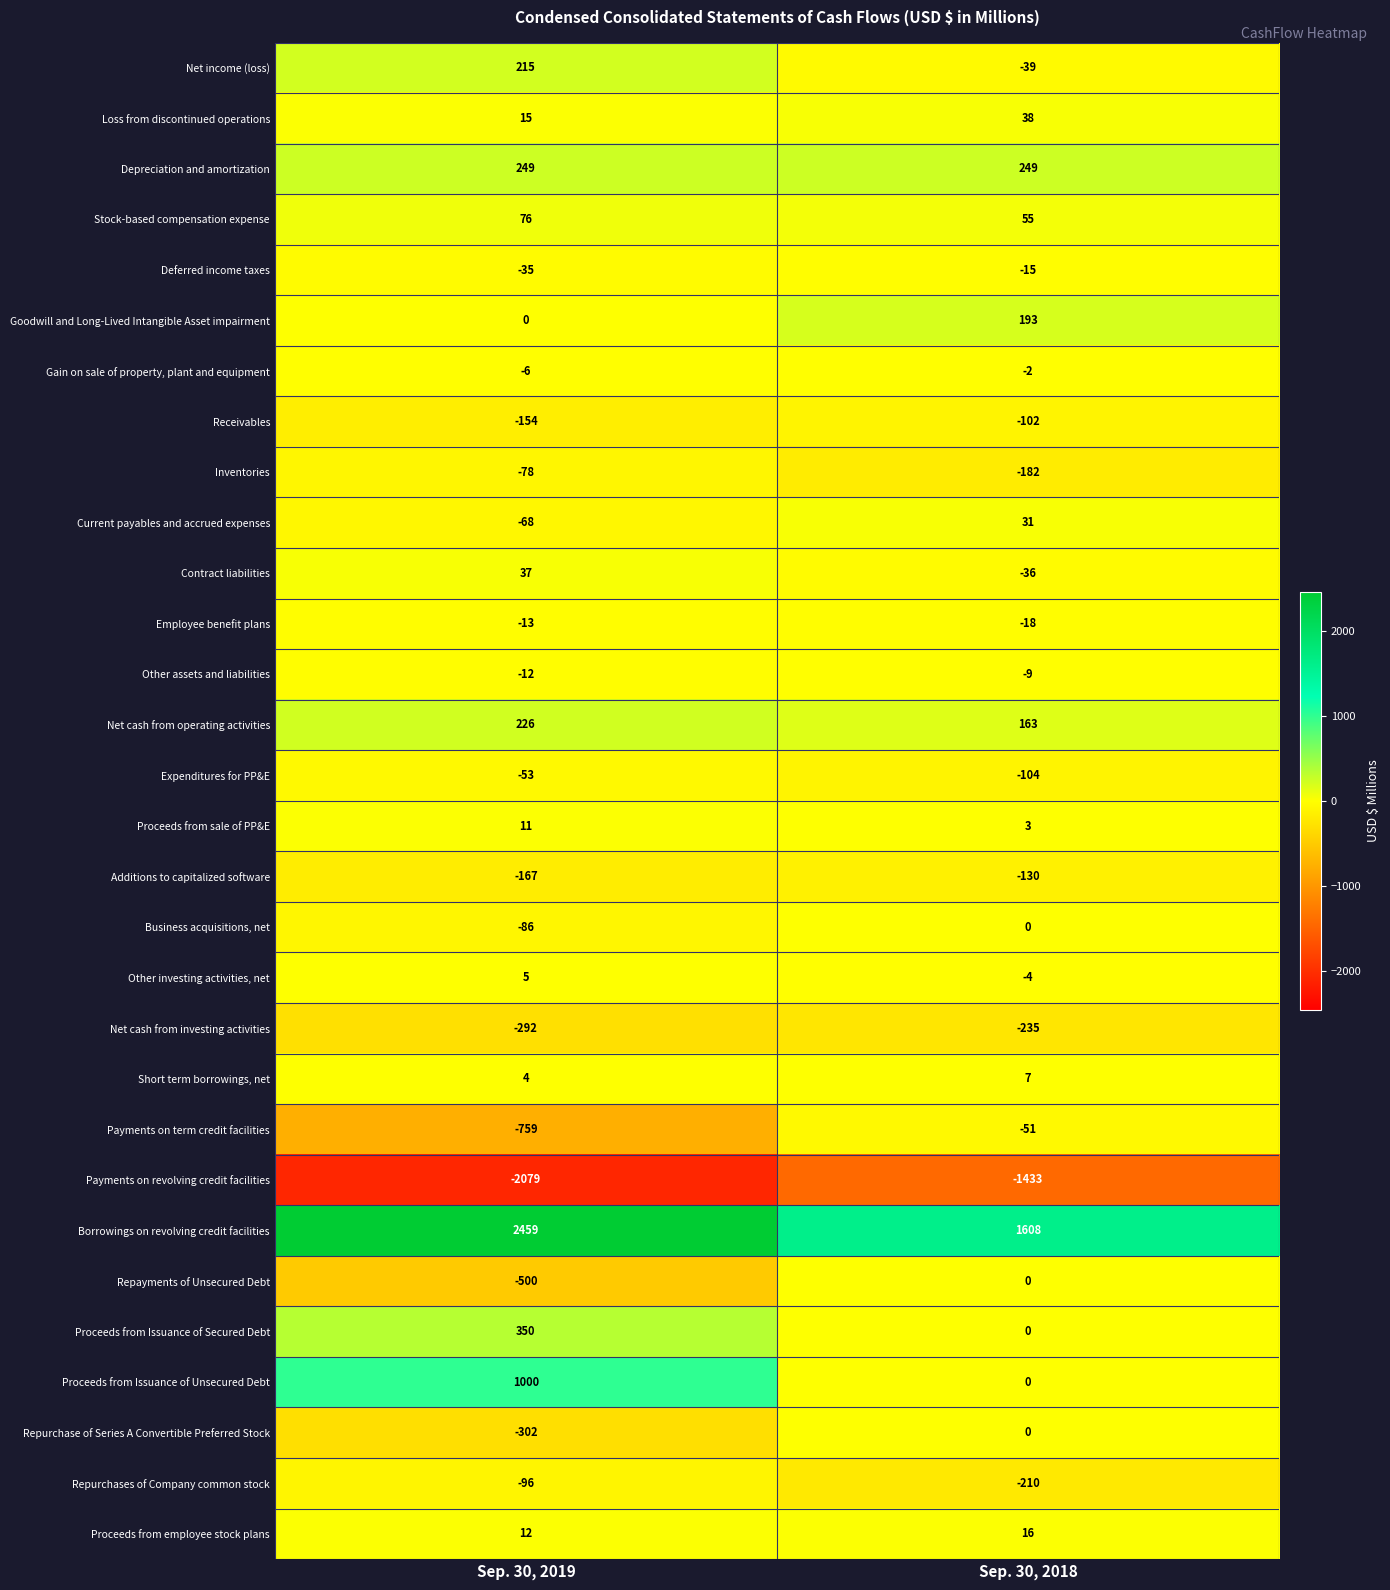

What is the sum of the Depreciation and amortization values at Sep. 30, 2019 and Sep. 30, 2018?

498